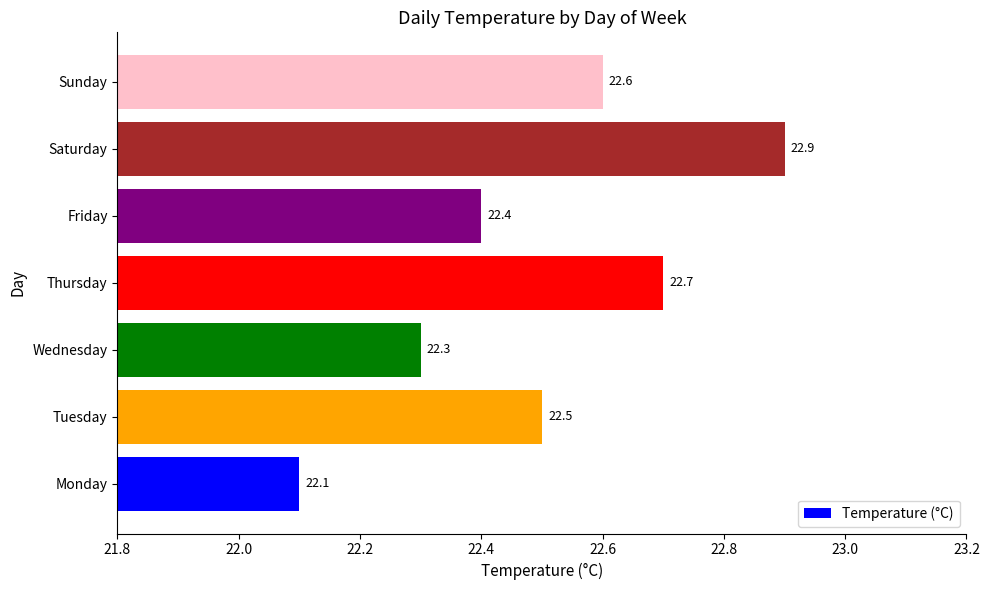

What is the average value?

22.5